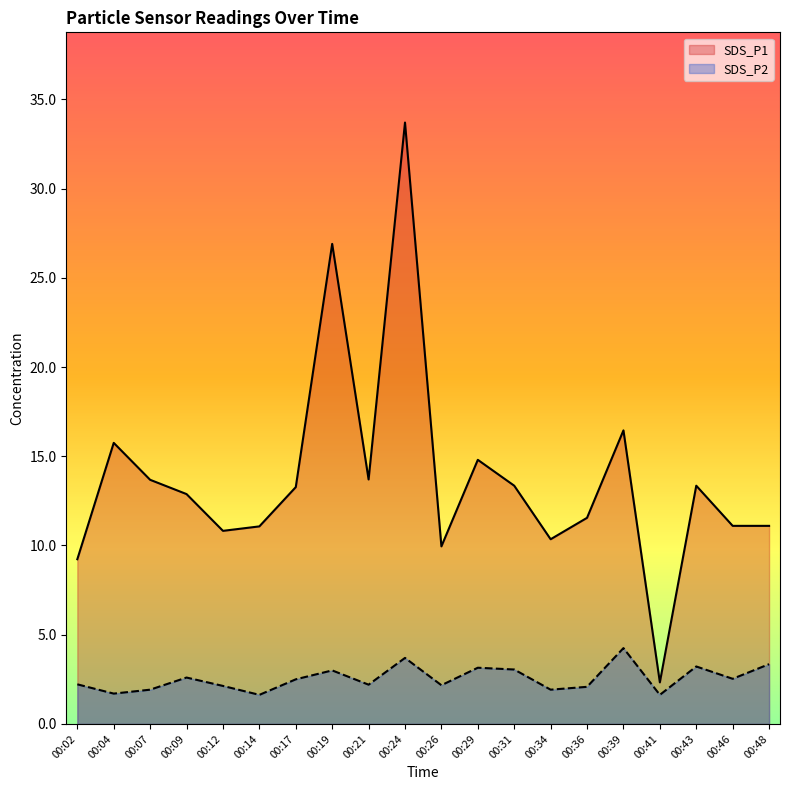

Between 00:21 and 00:39, which is larger?

00:39